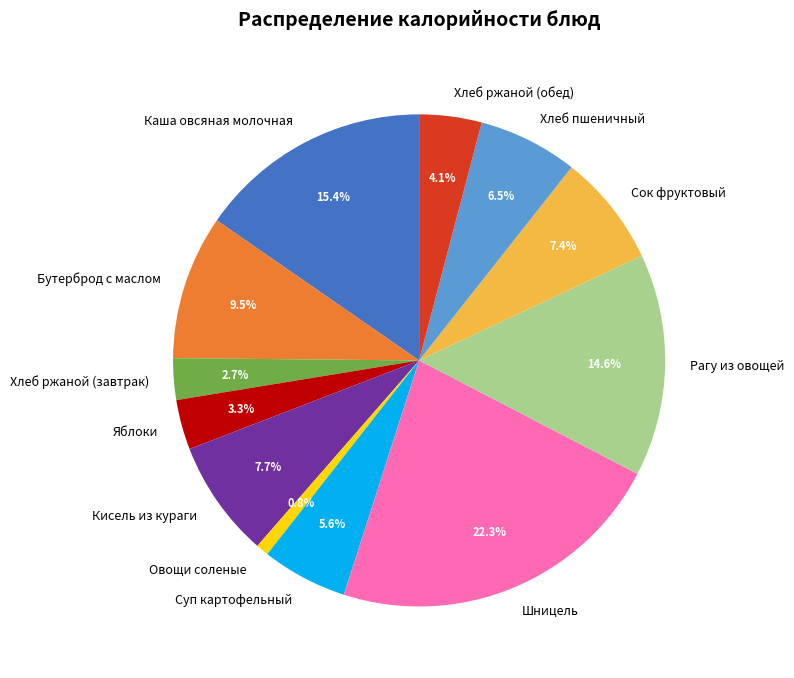

Is the sum of Хлеб пшеничный and Хлеб ржаной (обед) greater than half?

No